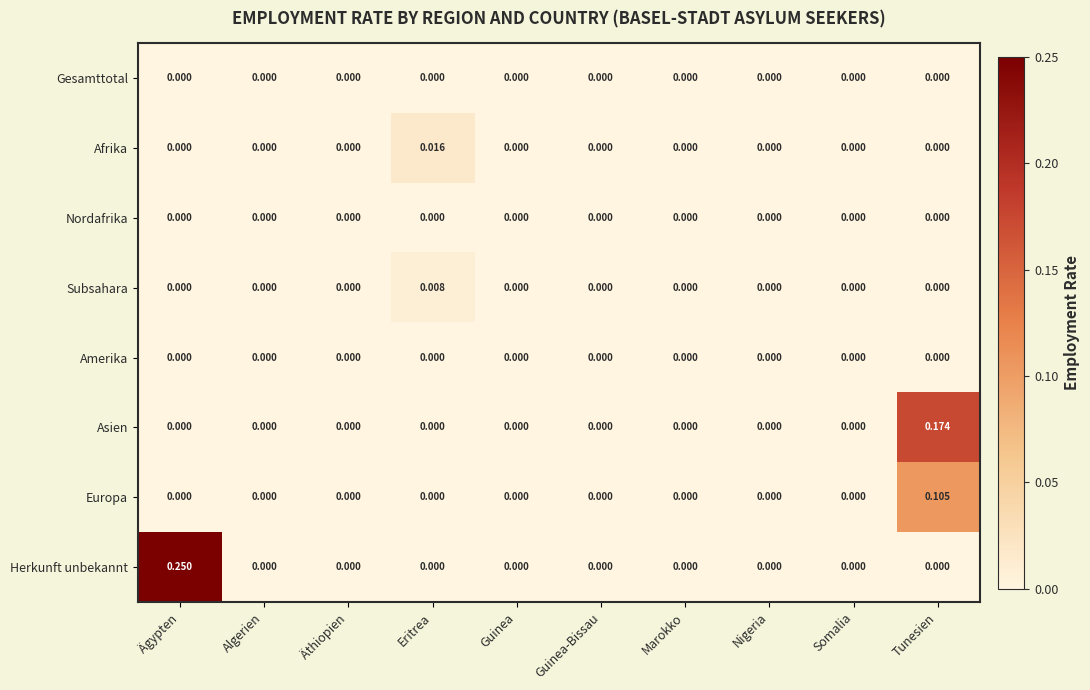

Which series has the widest spread of values?

Herkunft unbekannt